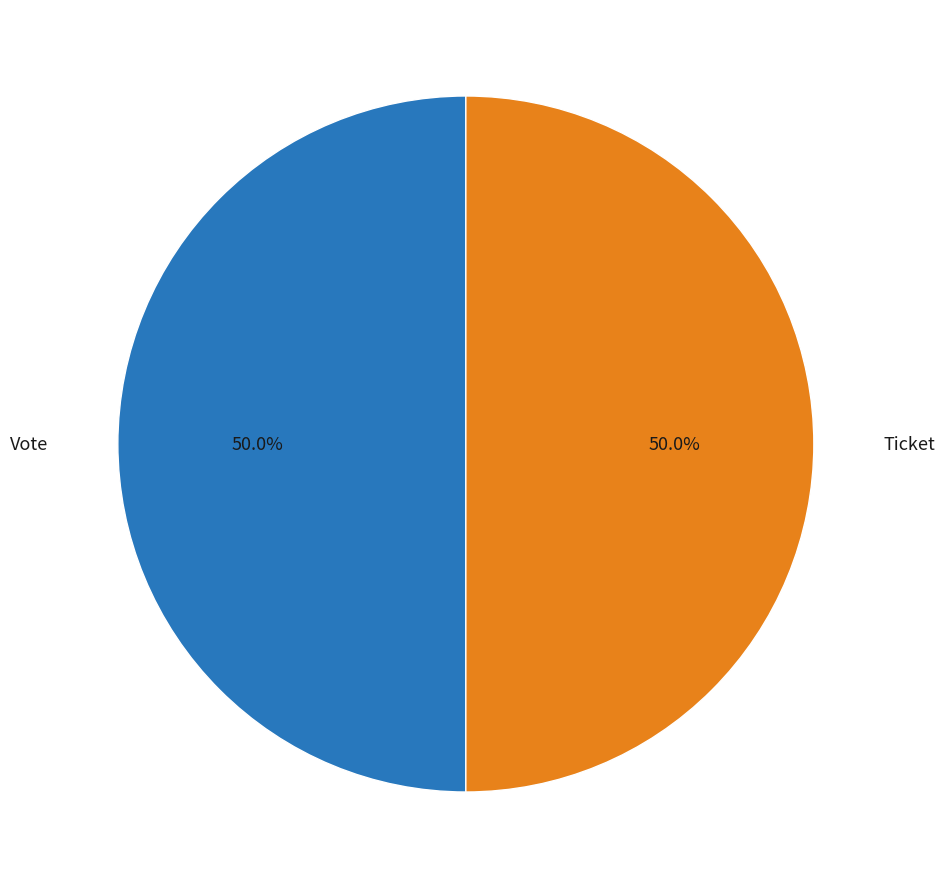

The Vote slice represents 99% of the pie. True or false?

False